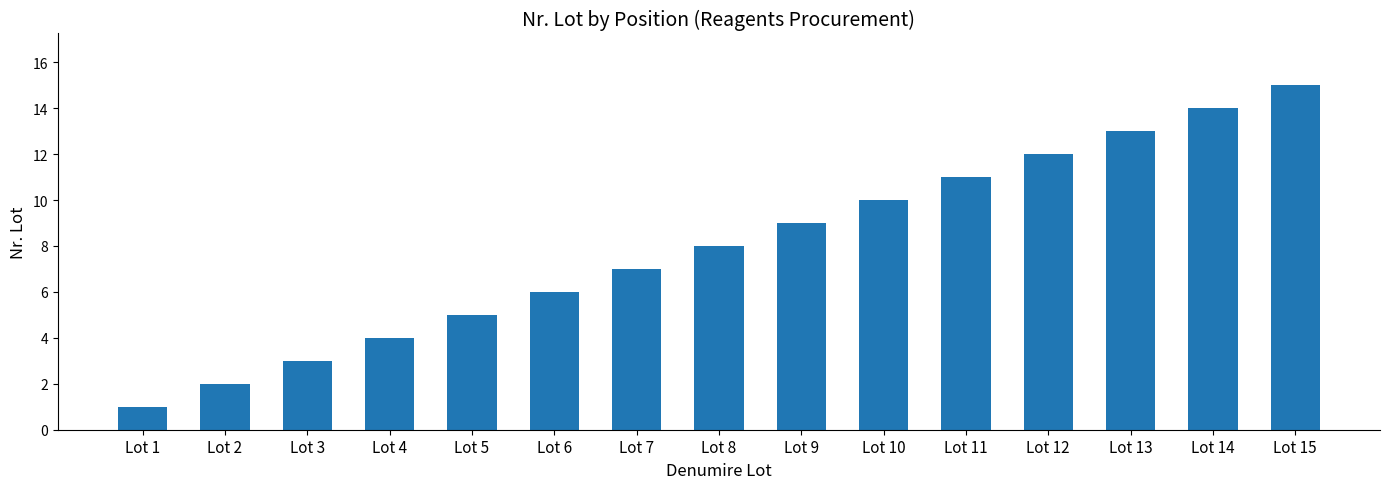

Between Lot 2 and Lot 5, which is larger?

Lot 5